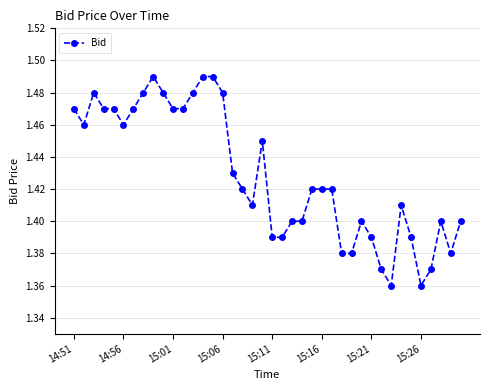

What is the difference between the maximum and minimum values?

0.1